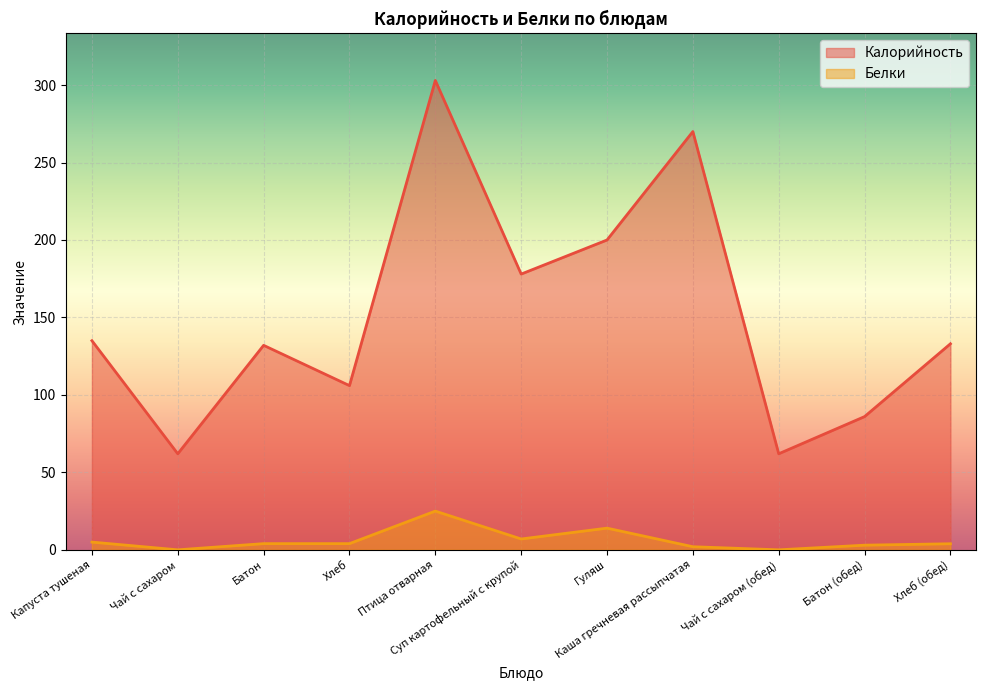

Reading left to right, what are all the values shown in this chart?

Калорийность: 135.0	62.0	132.0	106.0	303.0	178.0	200.0	270.0	62.0	86.0	133.0
Белки: 5.0	0.0	4.0	4.0	25.0	7.0	14.0	2.0	0.0	3.0	3.9